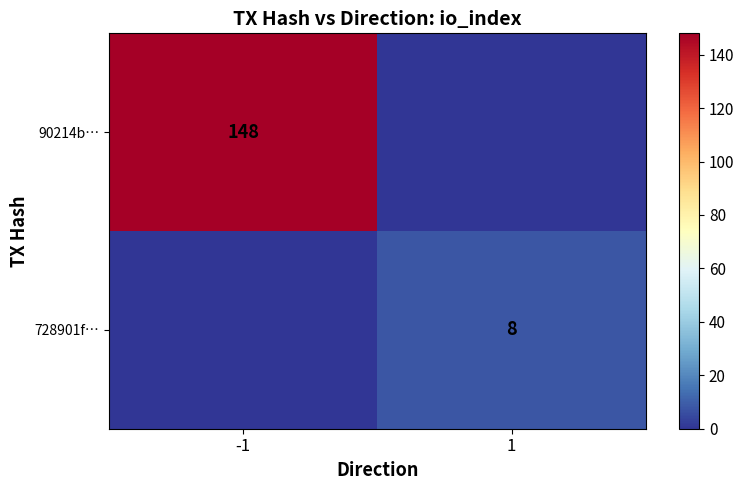

The value of 728901f… at 1 is 8. True or false?

True